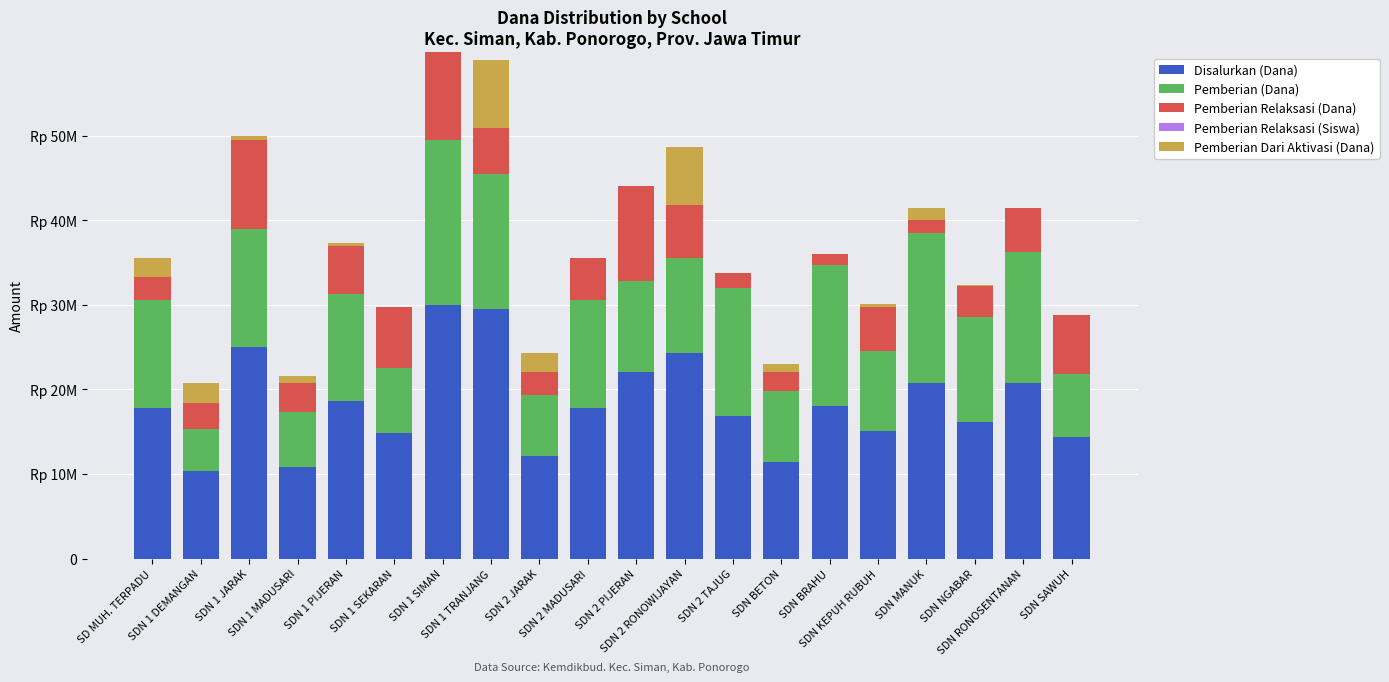

Rank the series by their maximum value, from highest to lowest.

Disalurkan (Dana), Pemberian (Dana), Pemberian Relaksasi (Dana), Pemberian Dari Aktivasi (Dana), Pemberian Relaksasi (Siswa)